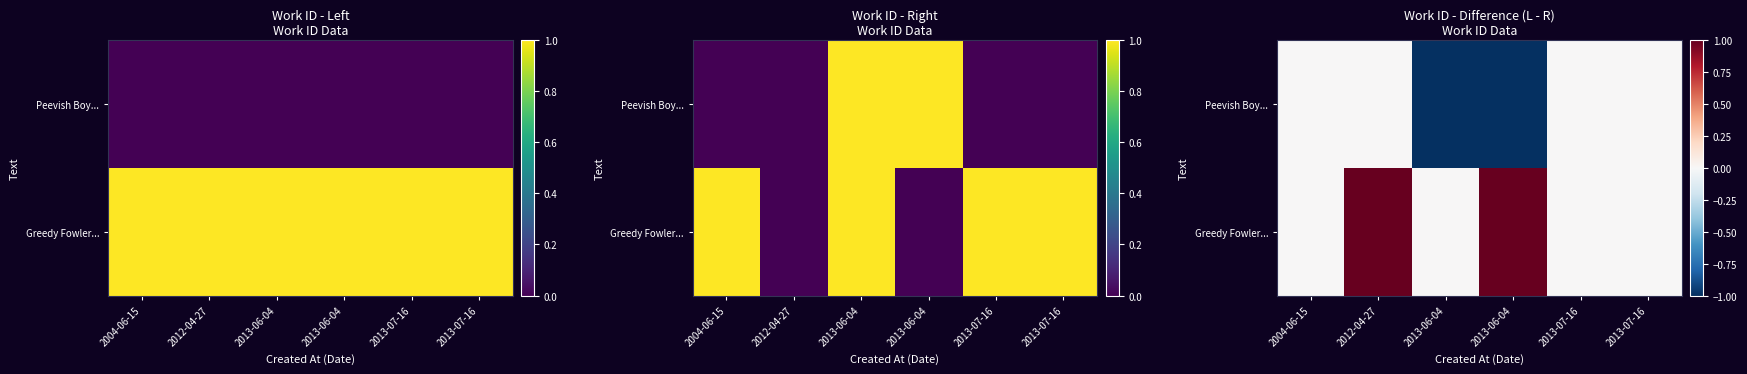

What is the greatest value displayed?

1